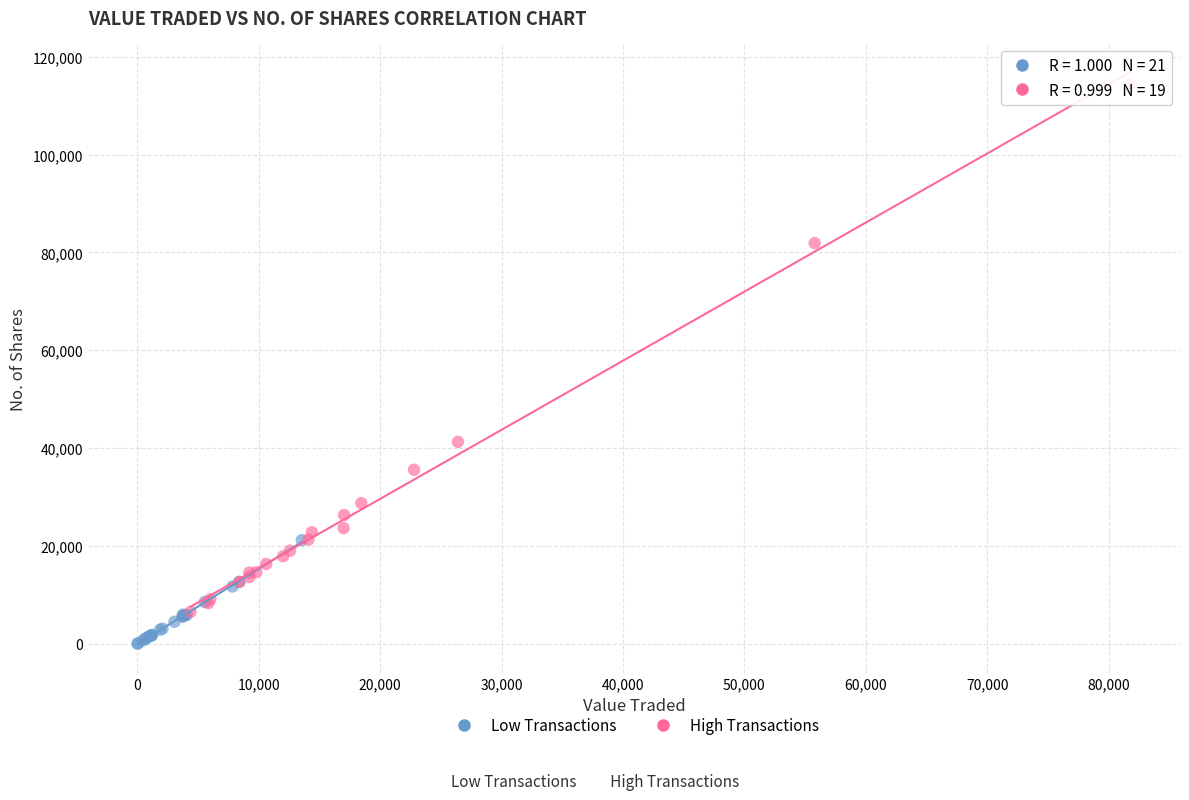

Which series has the widest spread of Y values?

High Transactions